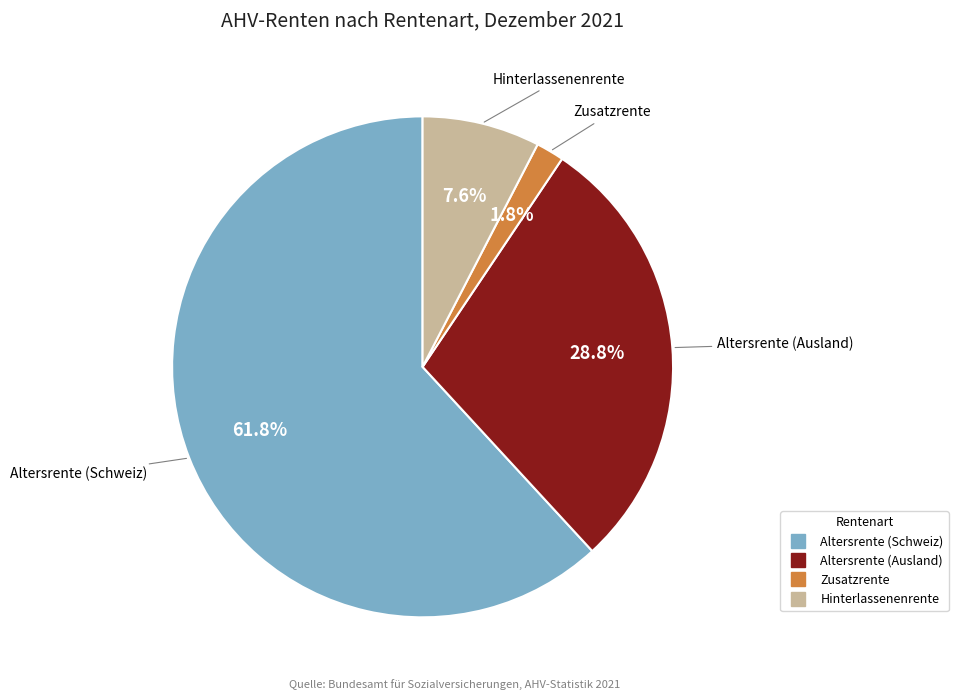

Approximately how many times larger is the value at Altersrente (Schweiz) compared to Hinterlassenenrente?

8.1